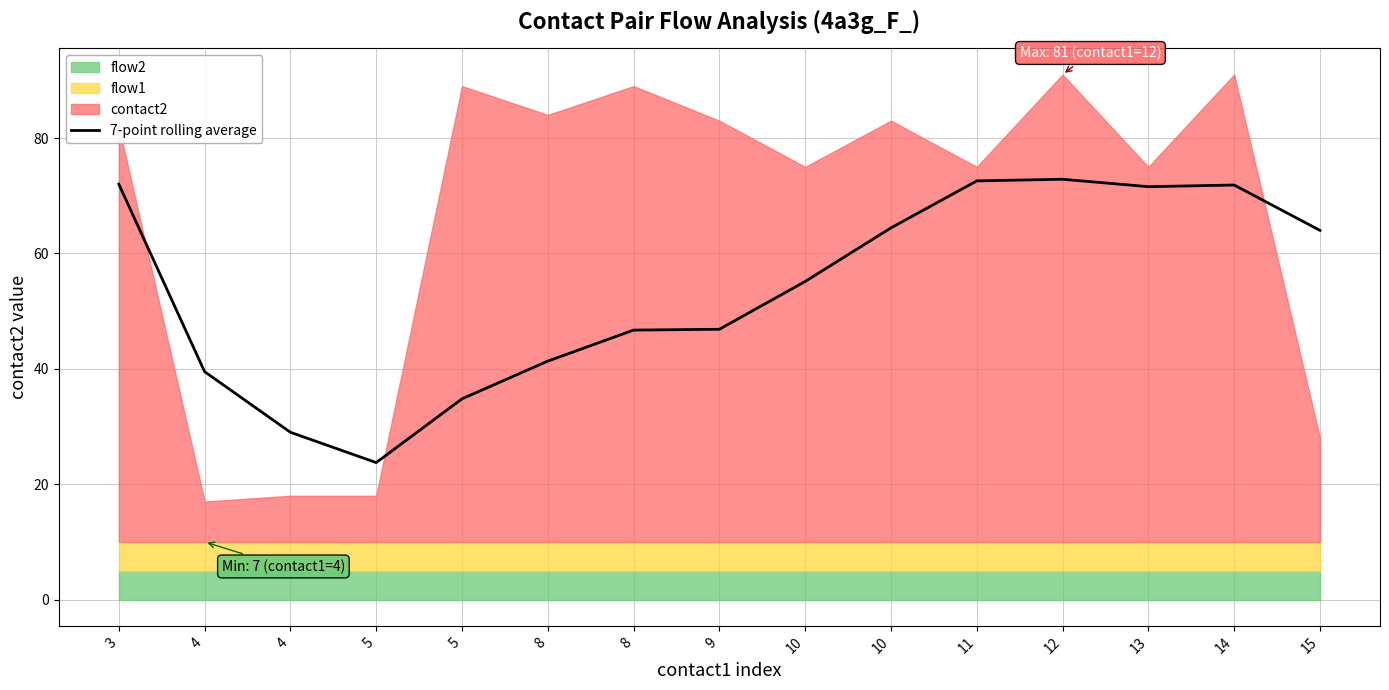

What is the difference between the maximum and second lowest values?

43.9